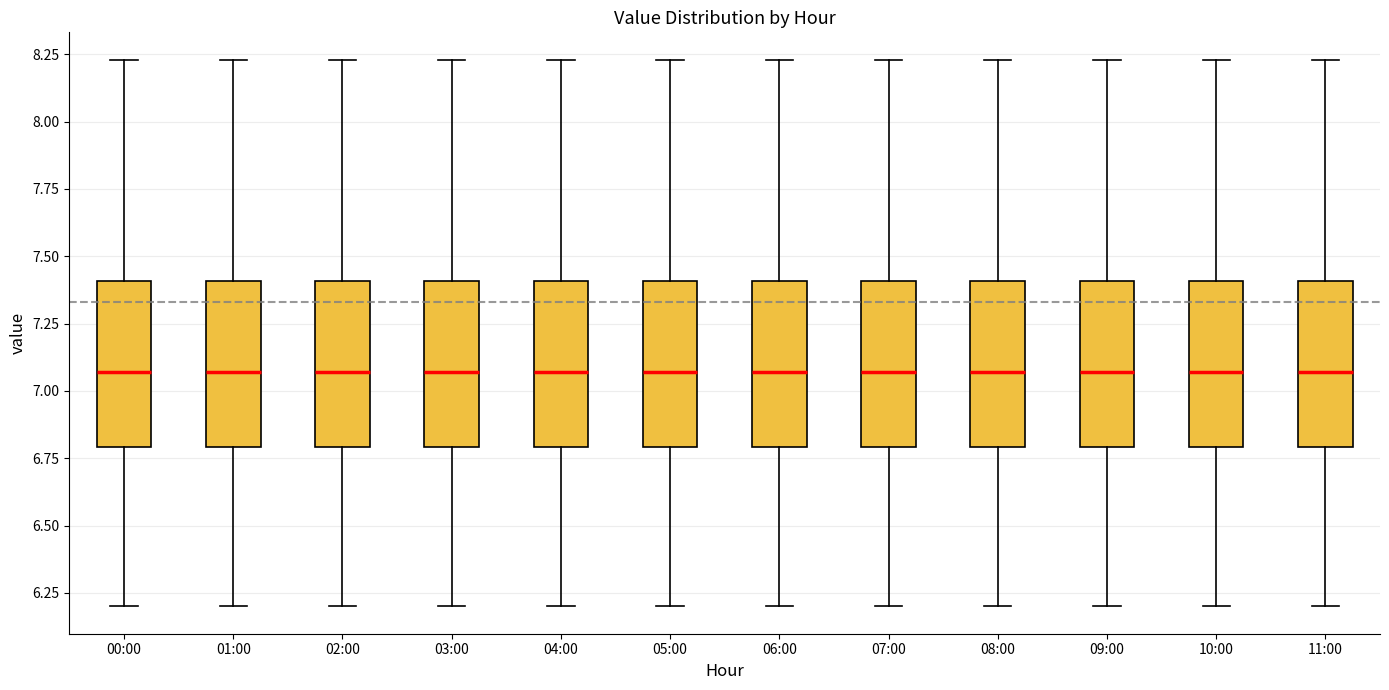

Reading left to right, read every box against the y-axis: the position of its median line, the range the box covers, and the ends of its whiskers. The values are not printed on the chart, so give them approximately, as read against the axis.

00:00: median 7.05, box 6.80 to 7.40, whiskers 6.20 to 8.25
01:00: median 7.05, box 6.80 to 7.40, whiskers 6.20 to 8.25
02:00: median 7.05, box 6.80 to 7.40, whiskers 6.20 to 8.25
03:00: median 7.05, box 6.80 to 7.40, whiskers 6.20 to 8.25
04:00: median 7.05, box 6.80 to 7.40, whiskers 6.20 to 8.25
05:00: median 7.05, box 6.80 to 7.40, whiskers 6.20 to 8.25
06:00: median 7.05, box 6.80 to 7.40, whiskers 6.20 to 8.25
07:00: median 7.05, box 6.80 to 7.40, whiskers 6.20 to 8.25
08:00: median 7.05, box 6.80 to 7.40, whiskers 6.20 to 8.25
09:00: median 7.05, box 6.80 to 7.40, whiskers 6.20 to 8.25
10:00: median 7.05, box 6.80 to 7.40, whiskers 6.20 to 8.25
11:00: median 7.05, box 6.80 to 7.40, whiskers 6.20 to 8.25